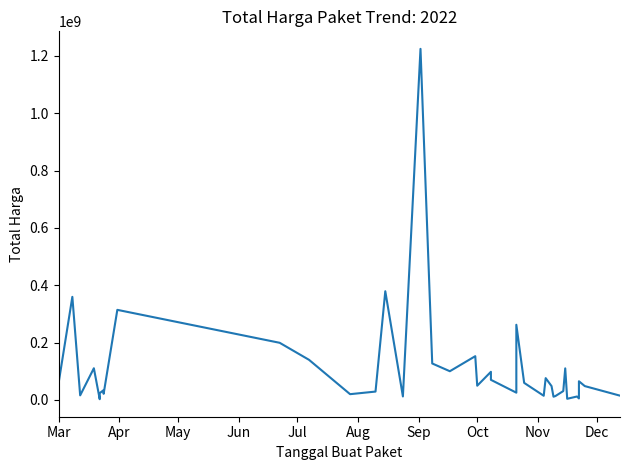

How many values exceed 48140000?

19